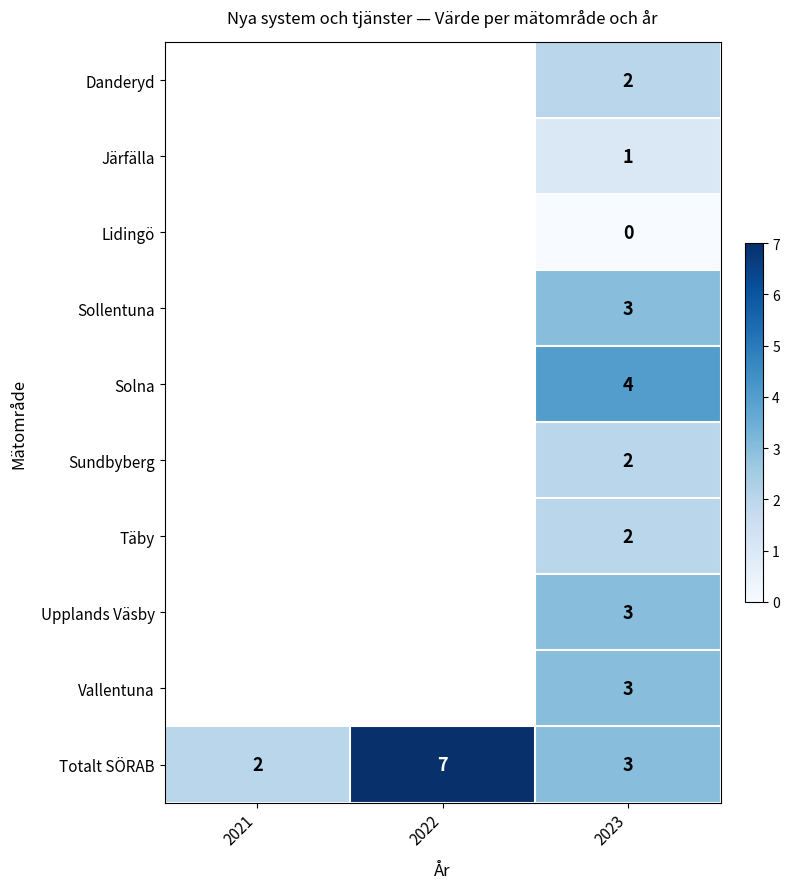

True or false: Danderyd has a value of 2.0 at 2023.

True